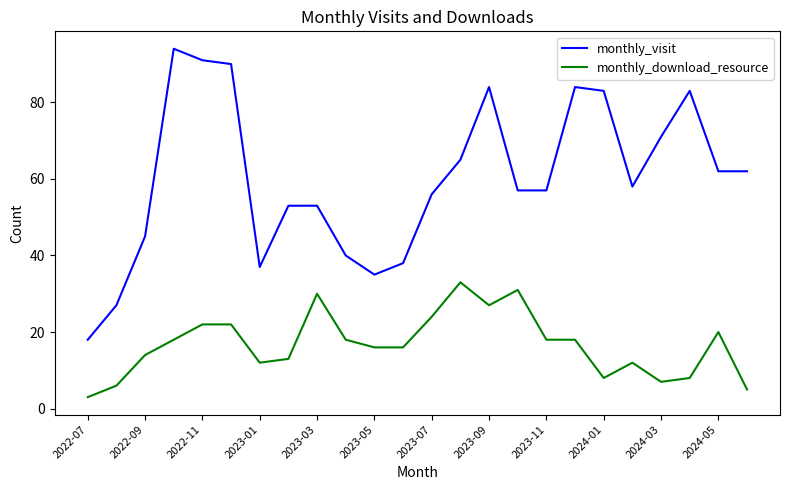

Which series has the largest total across all categories?

monthly_visit